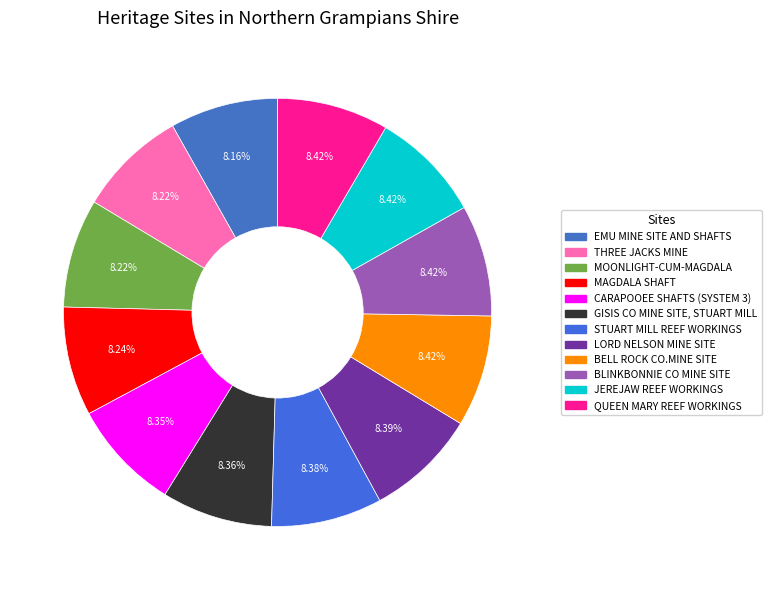

The JEREJAW REEF WORKINGS slice represents 8% of the pie. True or false?

True